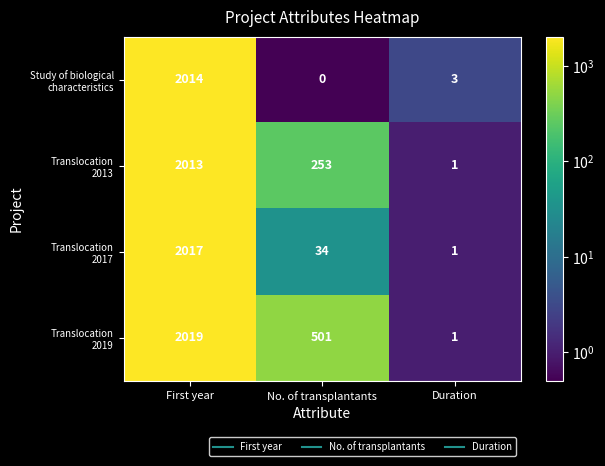

Which category has the lowest value across all series?

No. of transplantants